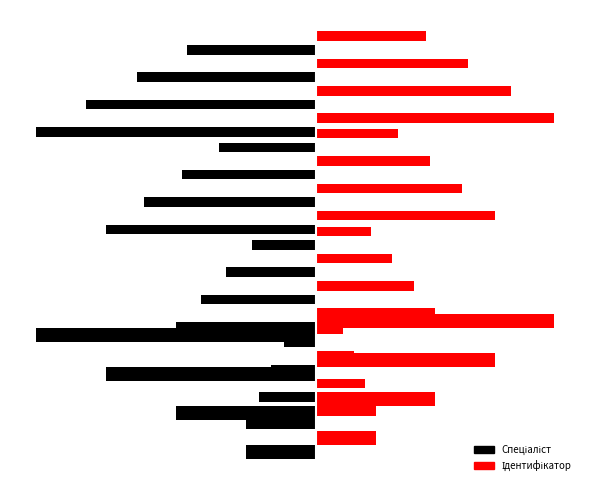

What is the sum of all Спеціаліст (ліво) values?

-10.0